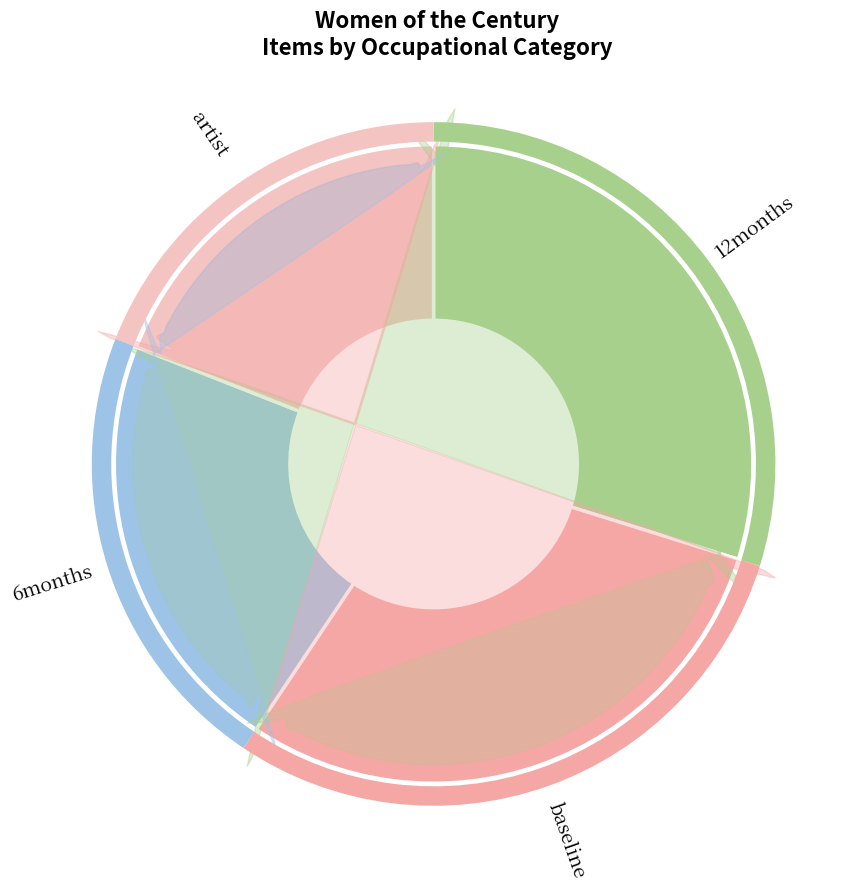

To the nearest percent, what is the difference between the largest and smallest slice percentages?

11%